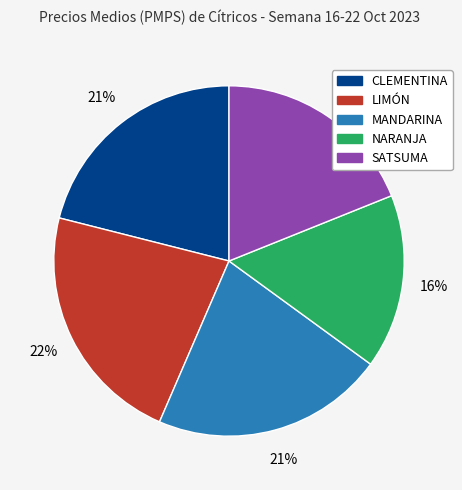

Is there any slice that represents more than half of the pie?

No